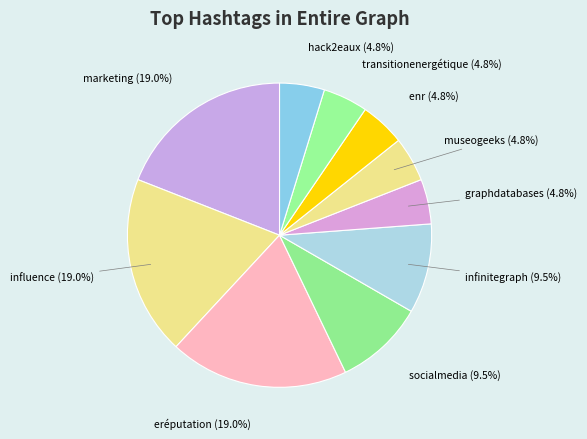

To the nearest percent, what portion does marketing represent?

19%